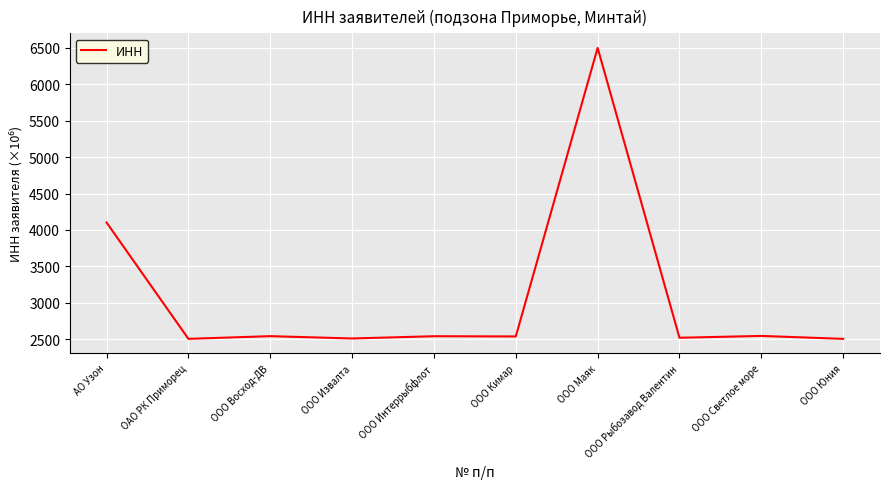

How many series are shown in this chart?

1